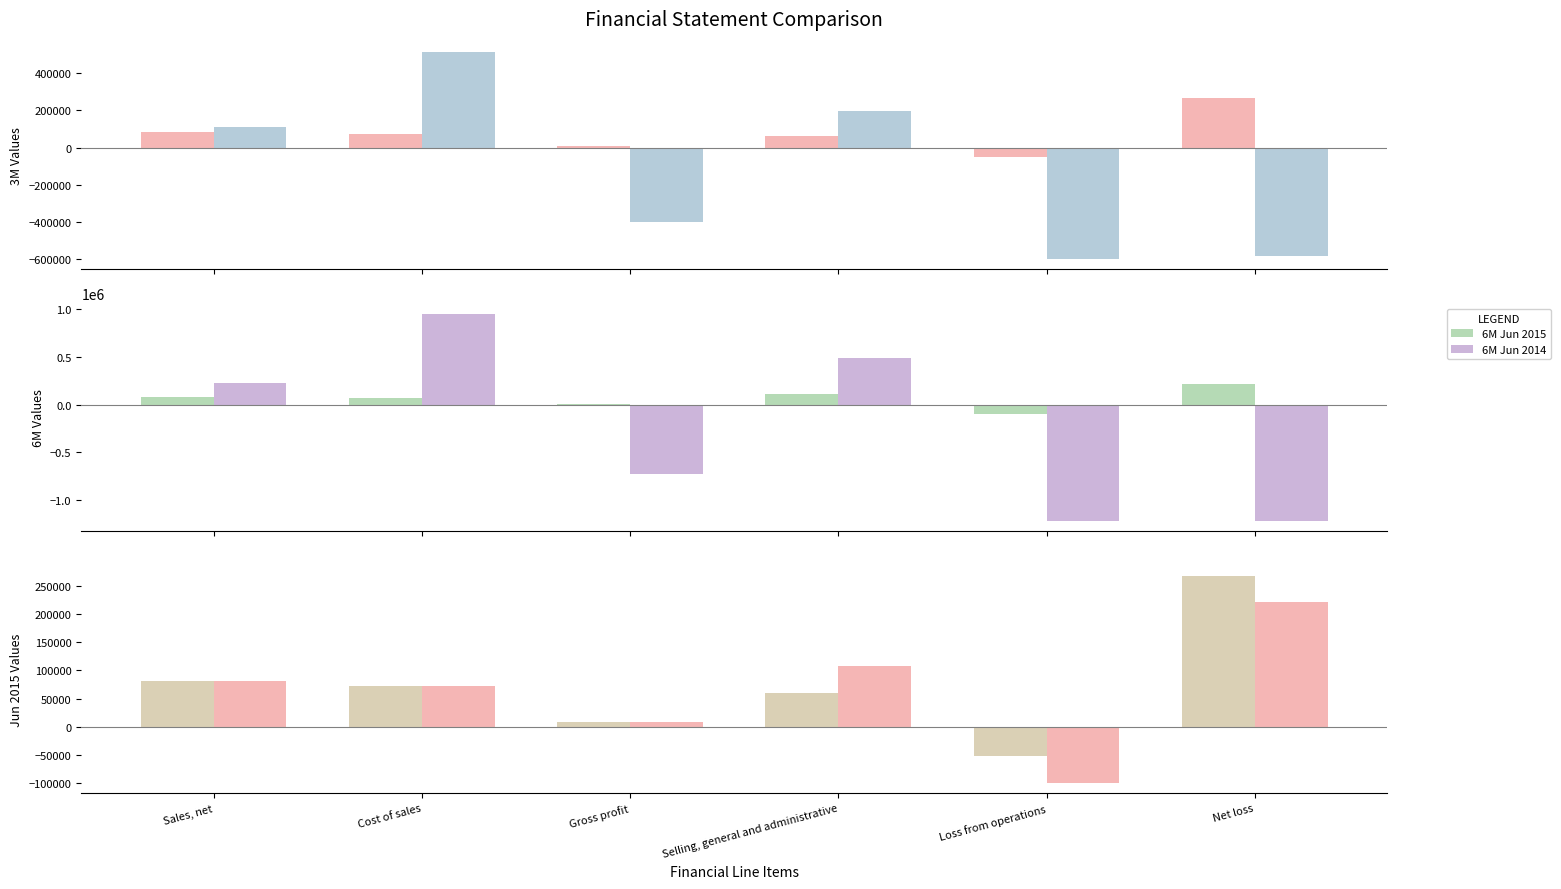

What is the spread (max minus min) of values at Loss from operations?

1167528